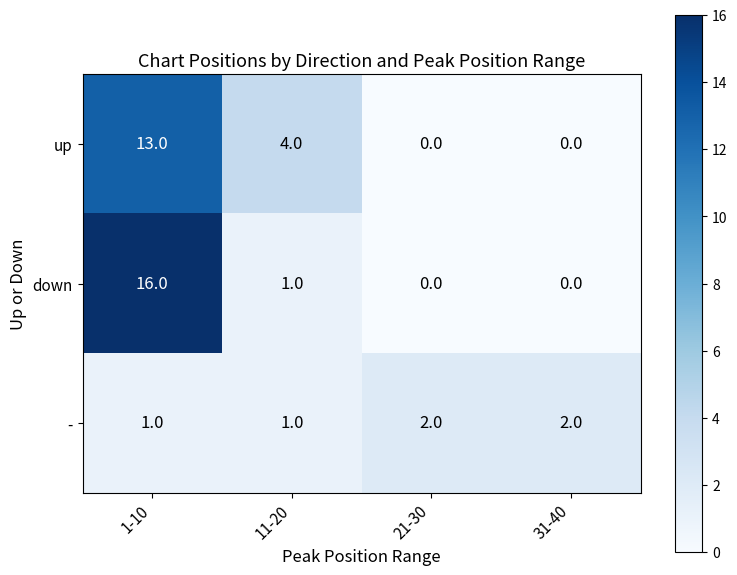

What is the sum of the up values at 11-20 and 31-40?

4